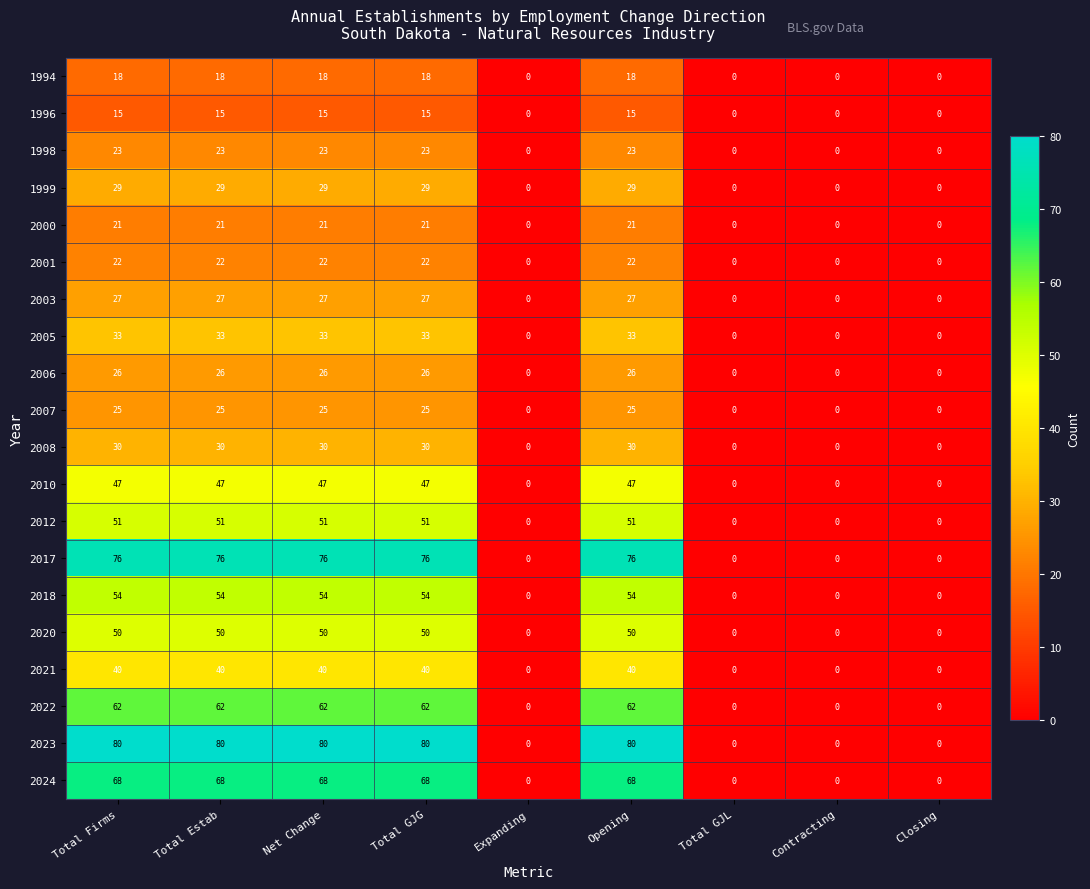

True or false: 2001 has a value of 32 at Net Change.

False